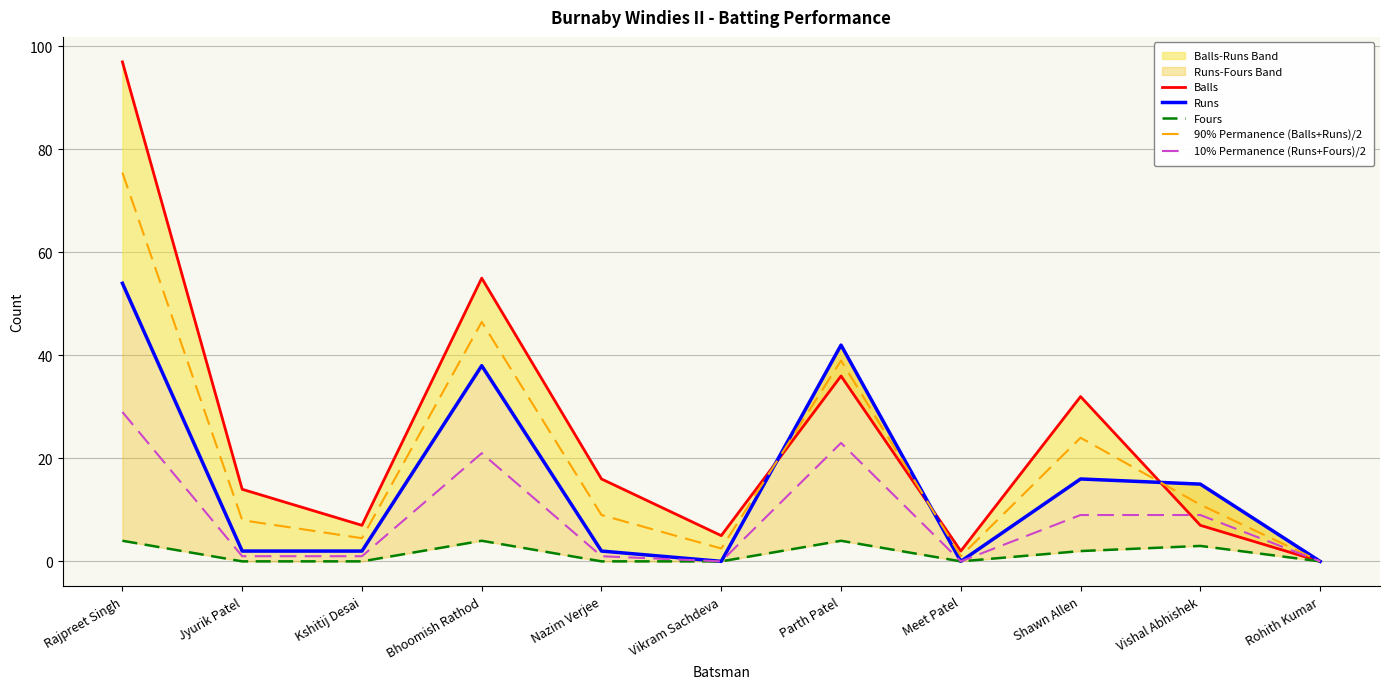

What is the difference between the Fours values at Vishal Abhishek and Parth Patel?

1.0